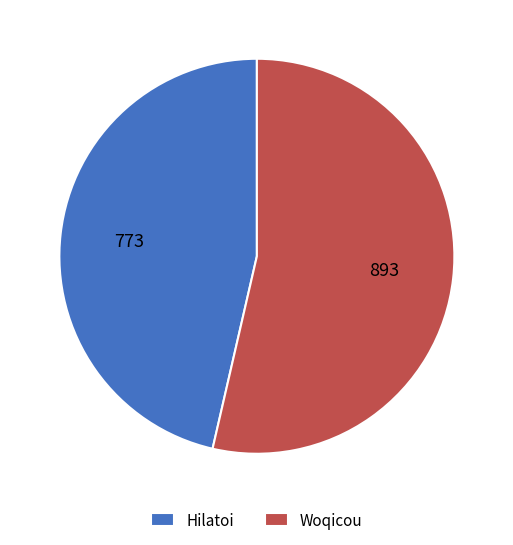

How many segments does this pie chart have?

2